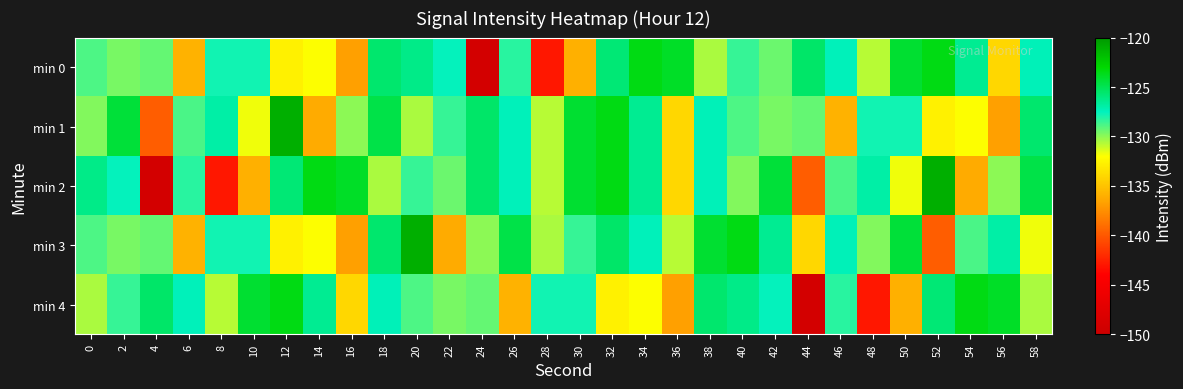

Which series has the largest total across all categories?

min 1